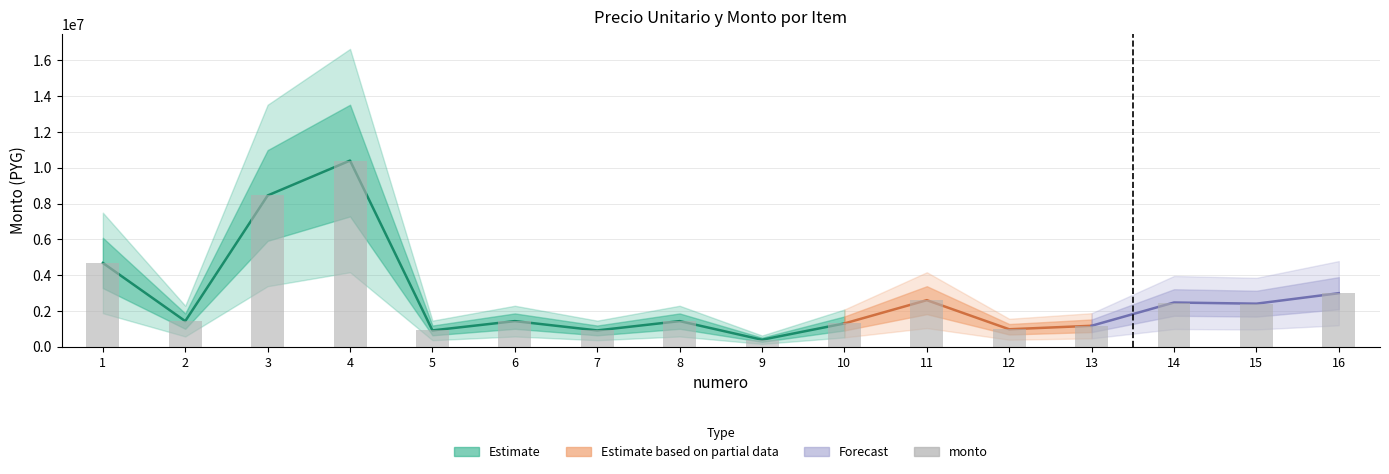

What is the value of the 1st bar from the left?

4680000